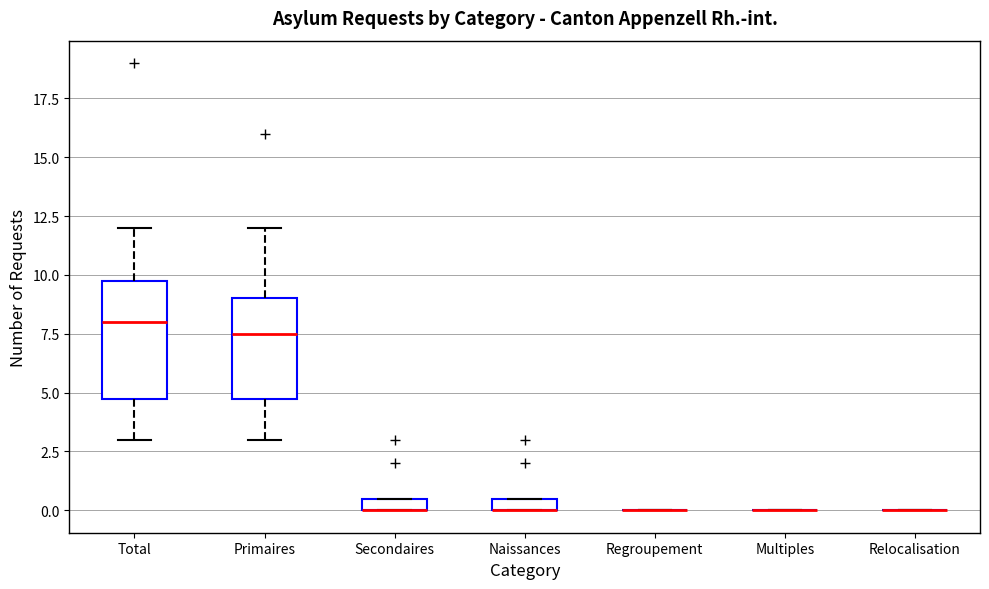

Which box is the tallest, from its lower edge to its upper edge?

Total